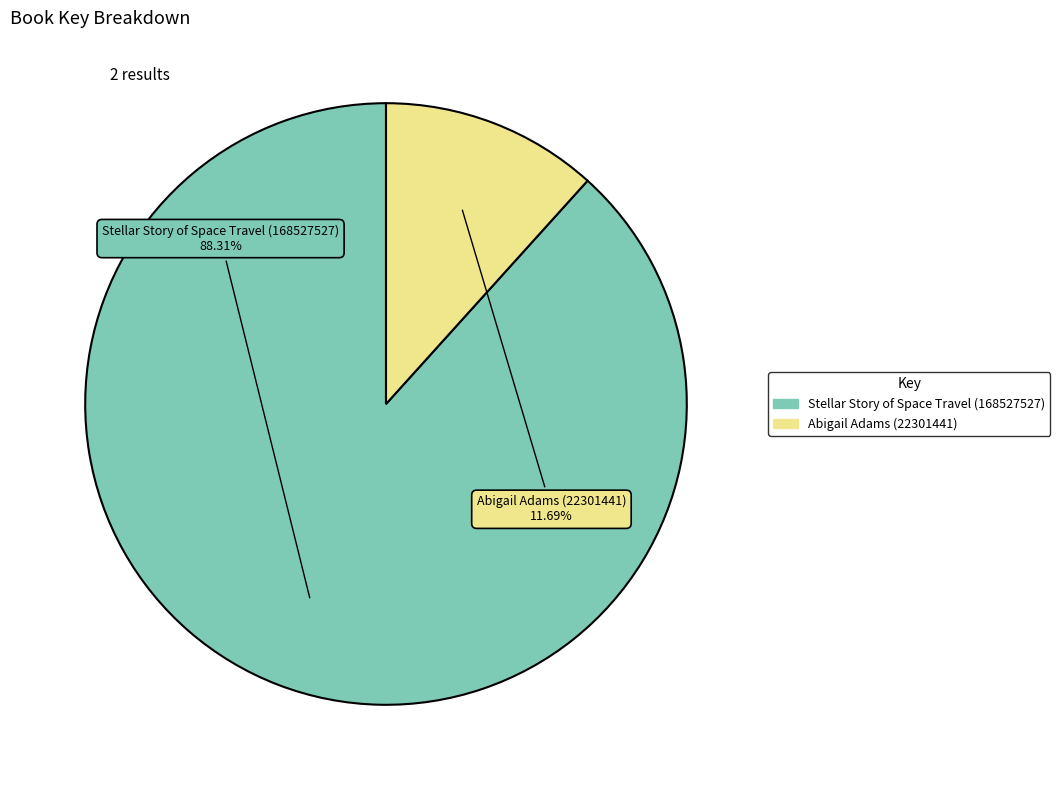

To the nearest percent, what portion does Stellar Story of Space Travel (168527527) represent?

88%